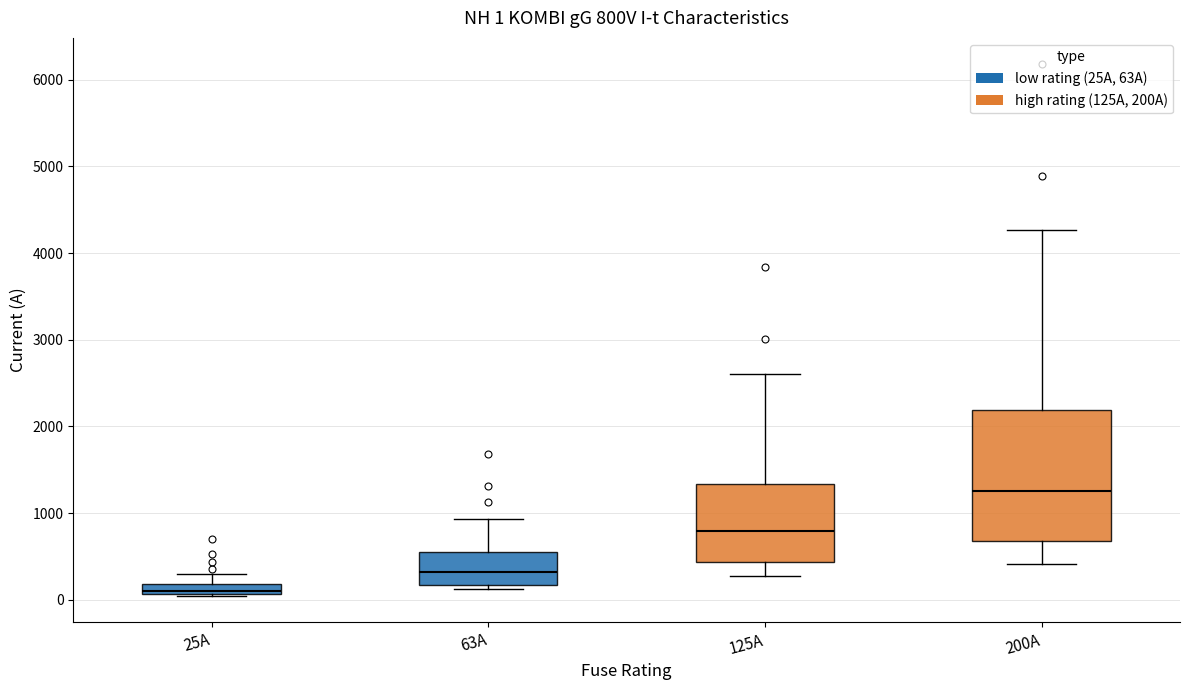

Which box's median line is the highest?

200A